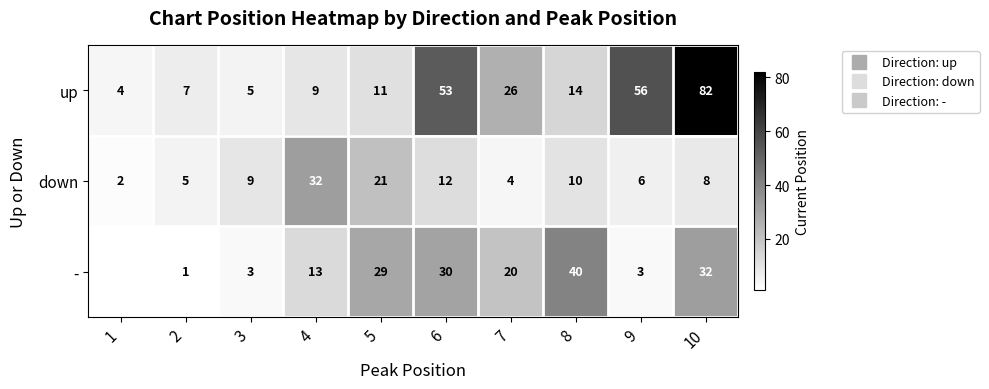

Which series has the largest range (max minus min)?

up